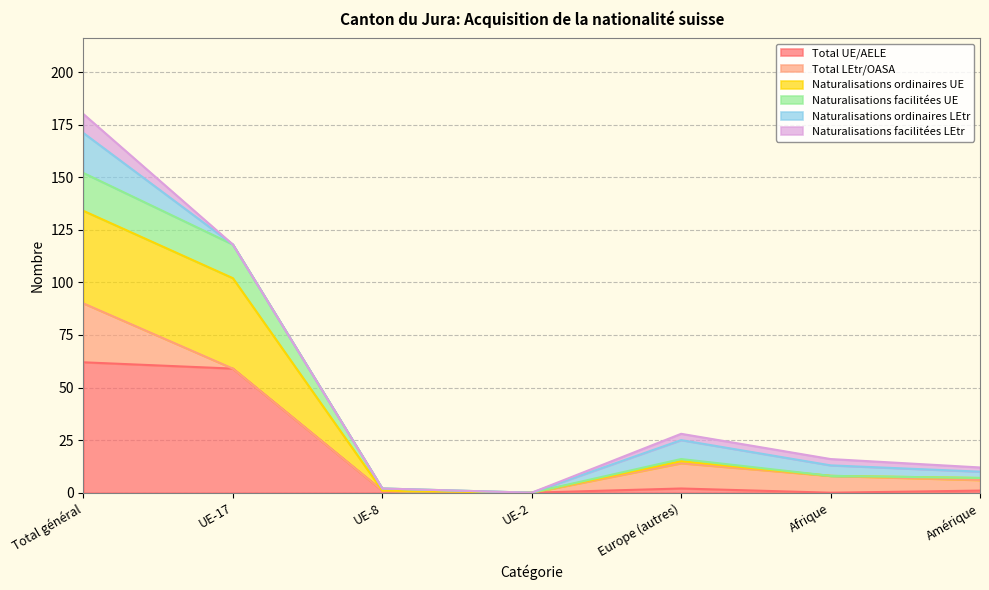

What is the value of the Naturalisations facilitées UE point at the 5th from the left?

15